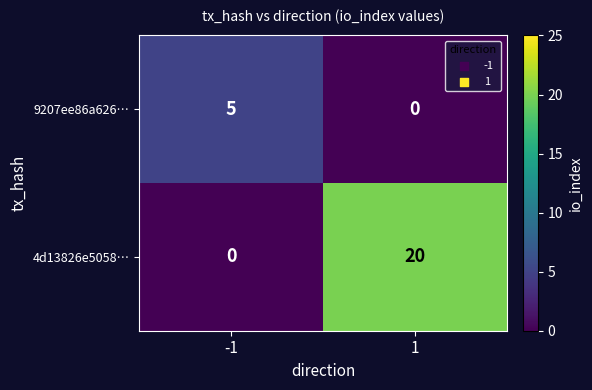

Rank the series by their average value, from highest to lowest.

4d13826e5058…, 9207ee86a626…